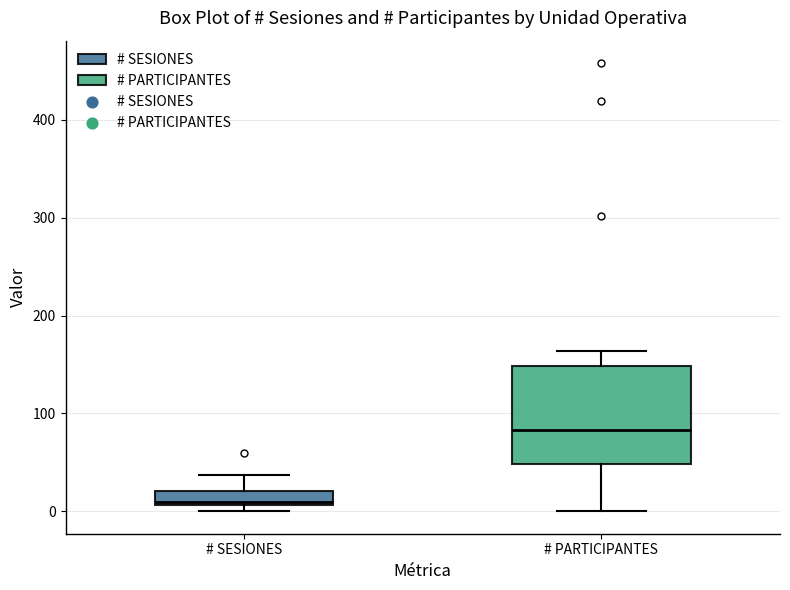

Which box's median line is the lowest?

# SESIONES